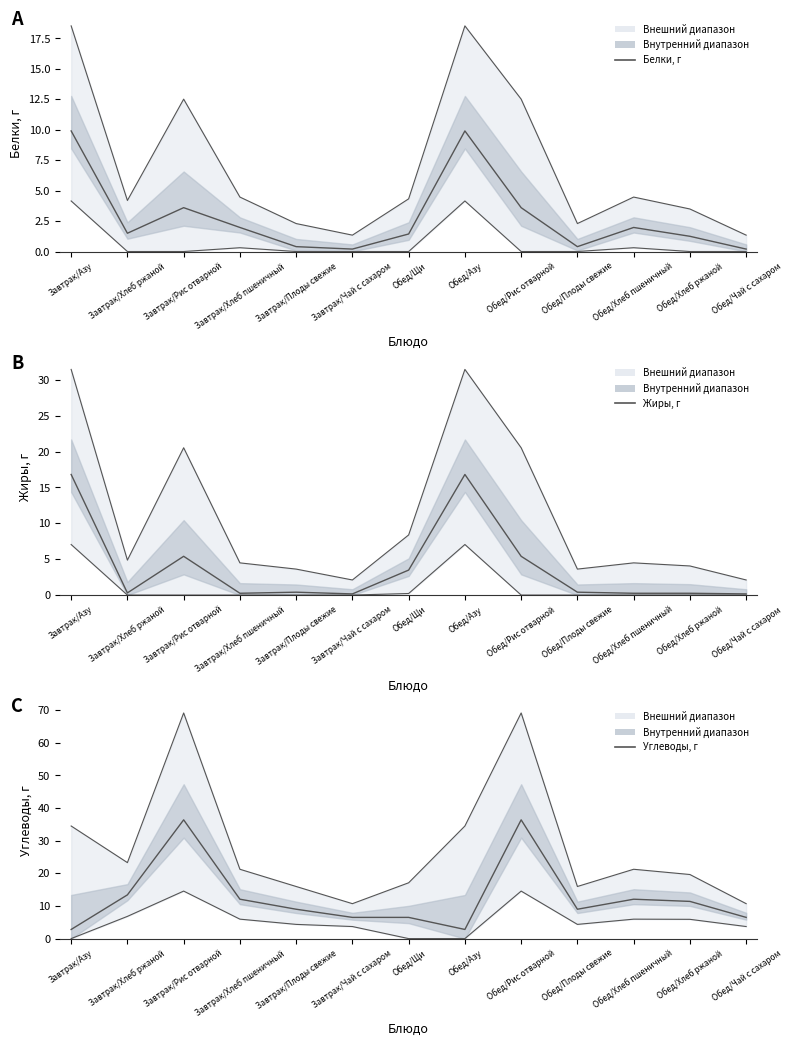

Which label corresponds to the largest value in the chart?

Завтрак/Рис отварной